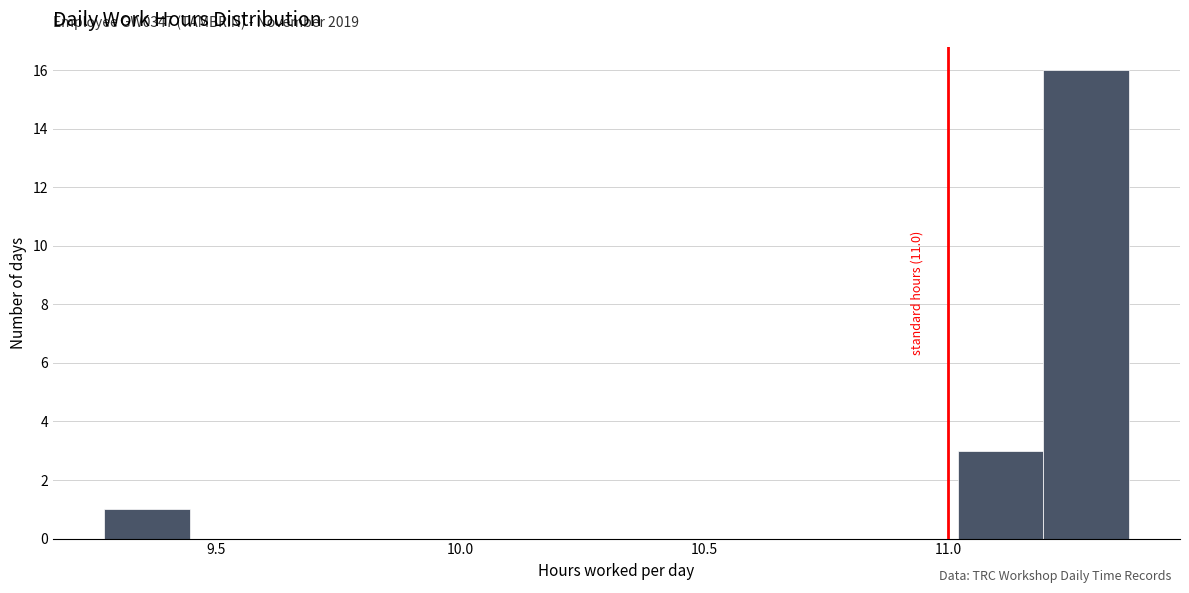

Read against the x-axis, roughly where is the centre of the tallest bar?

11.30